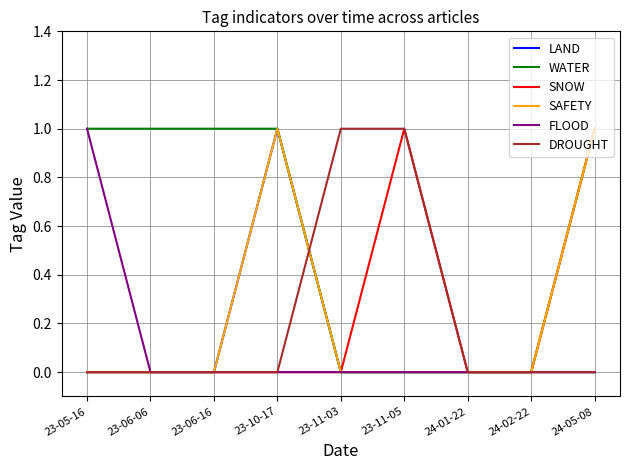

What position from the right is 23-10-17?

6